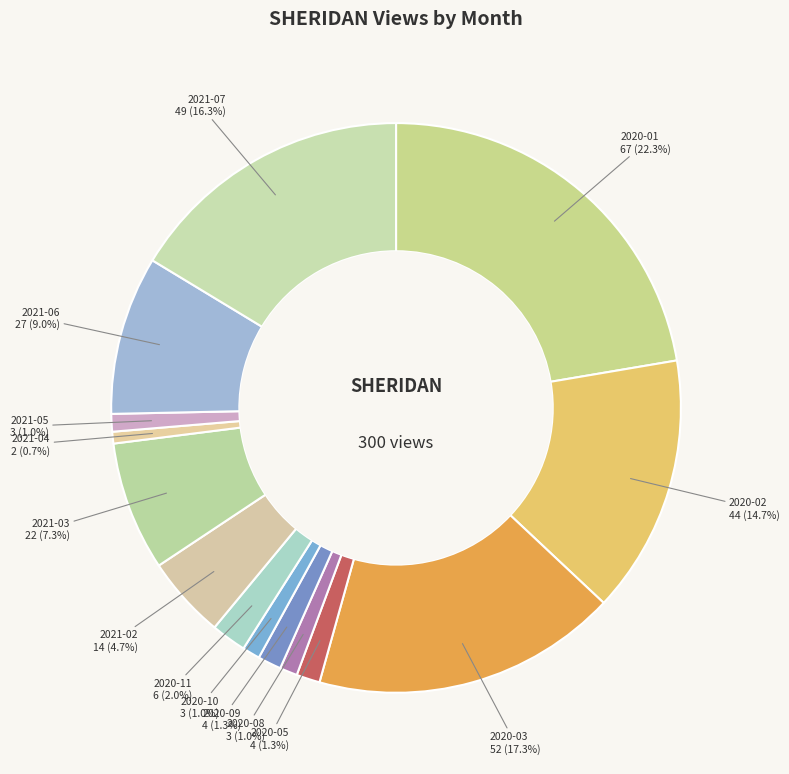

What is the smallest slice in the pie chart?

2021-04